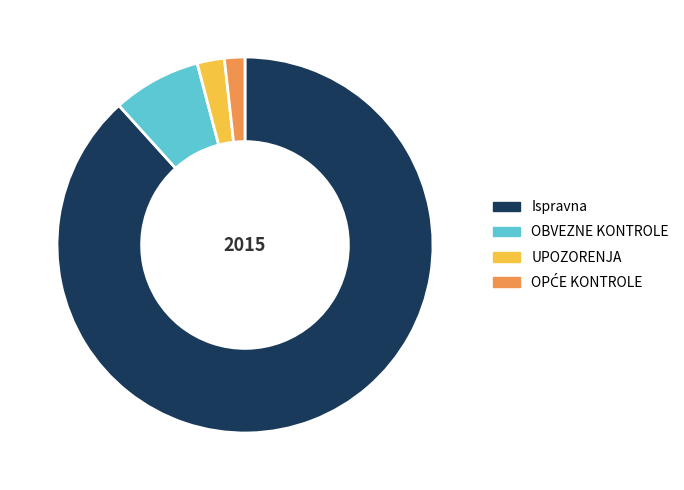

True or false: Ispravna accounts for 75% of the total.

False